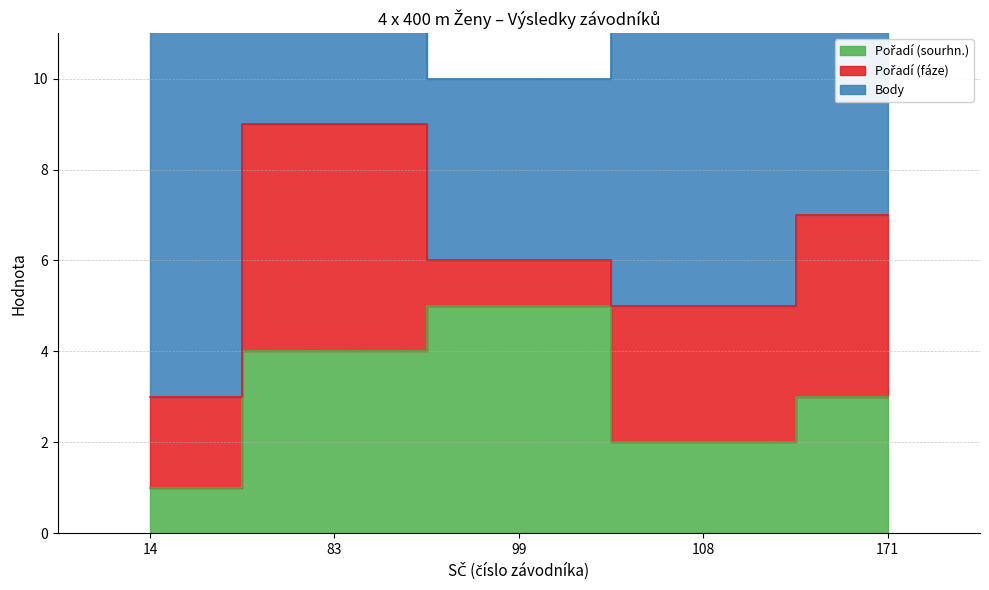

Which category has the lowest value in the Pořadí (fáze) series?

99